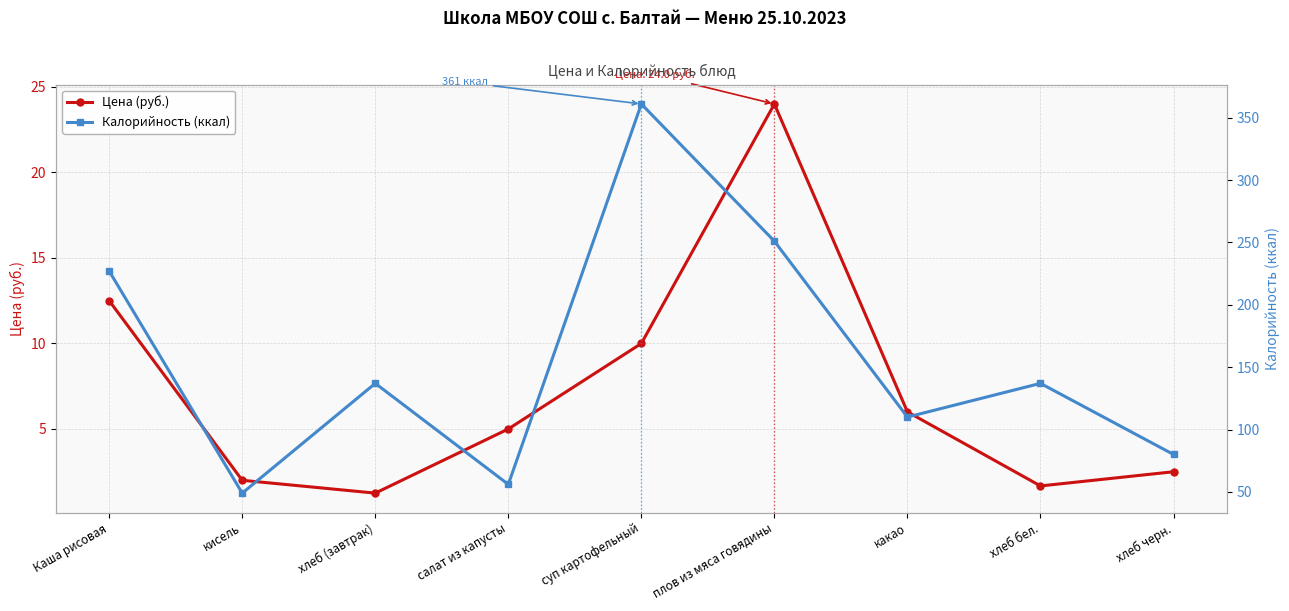

Reading left to right, extract all data points from this chart.

Цена (руб.): 12.5	2.0	1.2	5.0	10.0	24.0	6.0	1.7	2.5
Калорийность (ккал): 227.0	49.0	137.0	56.0	361.0	251.0	110.0	137.0	80.0